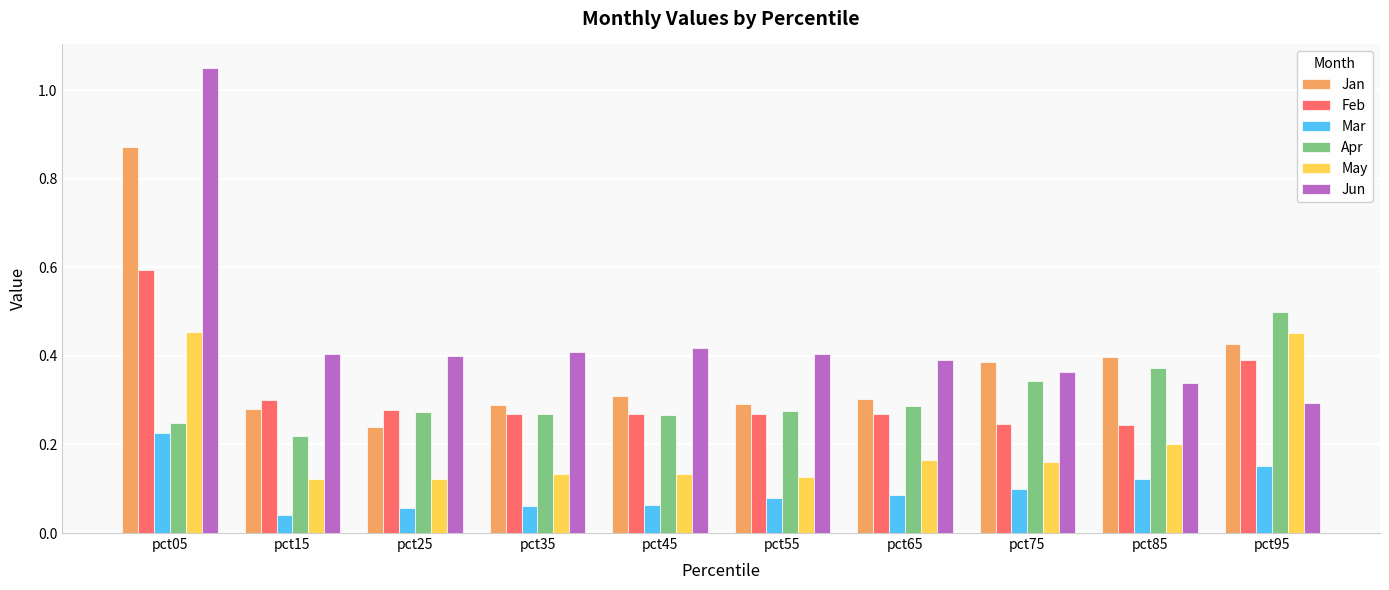

How many bars are there in total?

60